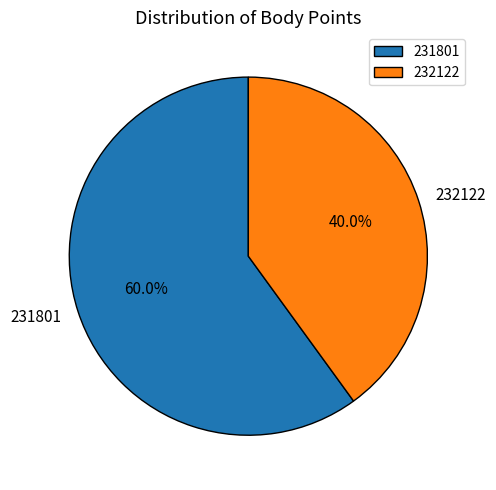

What percentage do 231801 and 232122 together represent?

100.0%